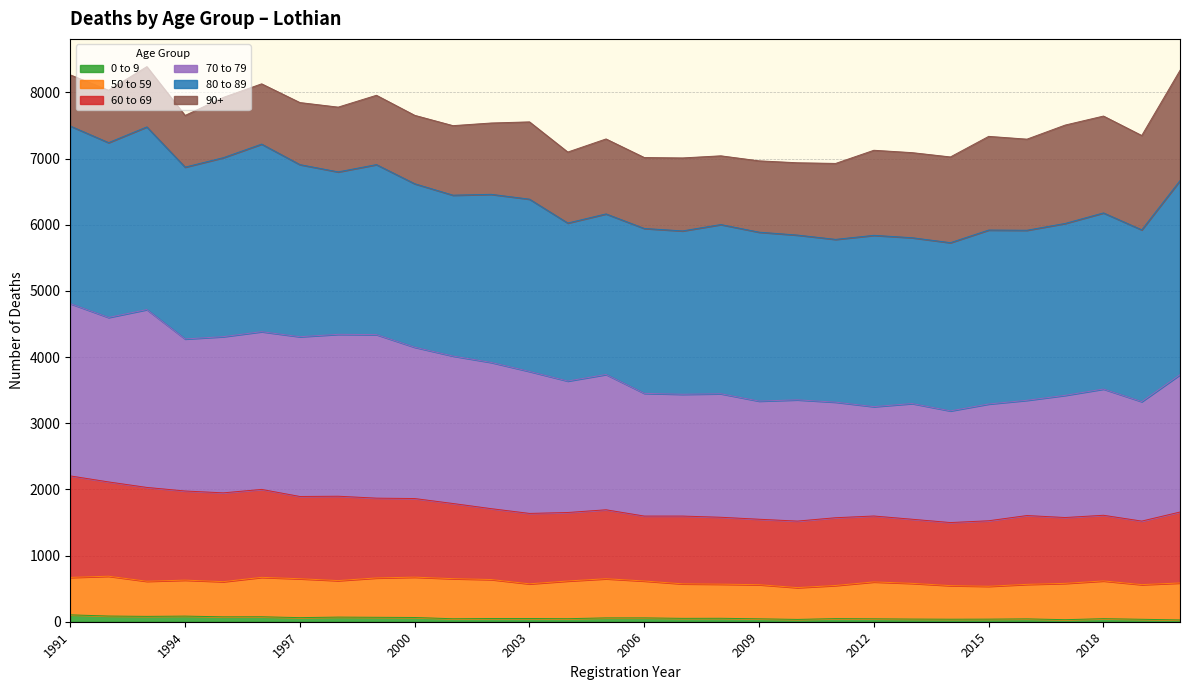

What is the maximum value for 0 to 9?

104